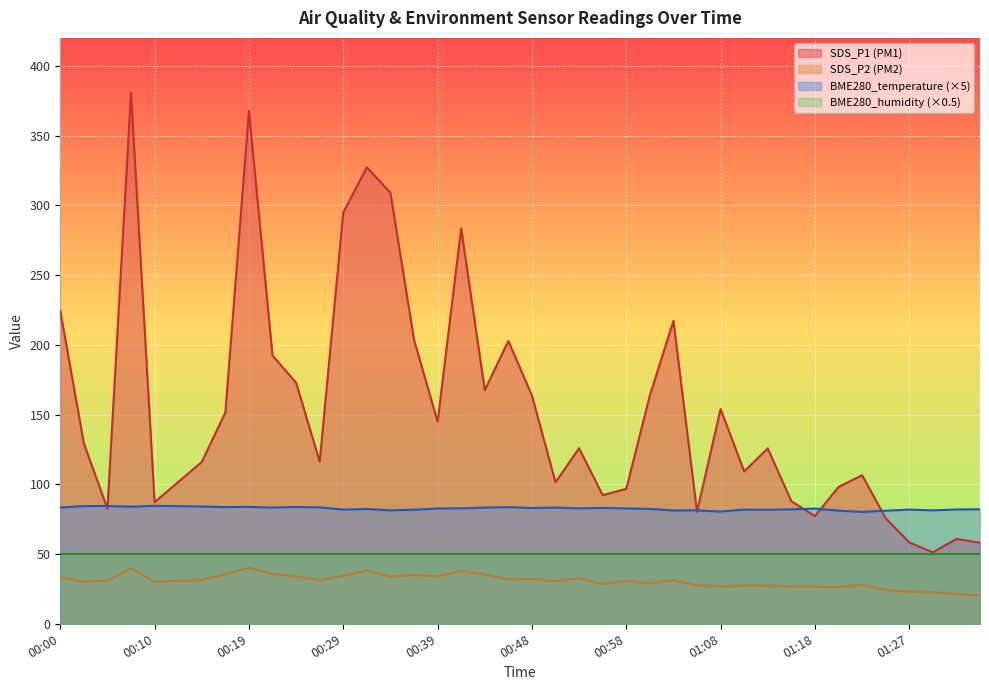

What is the total value across all series at 01:25?

180.9